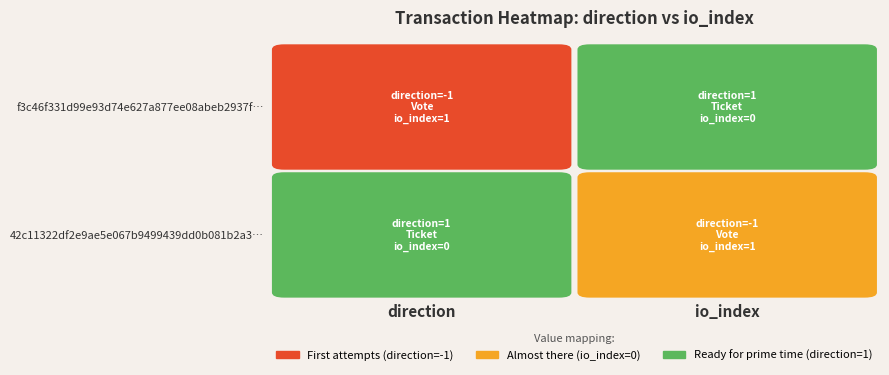

Reading left to right, extract all data points from this chart.

f3c46f331d99e93d74e627a877ee08abeb2937f: -1	1
42c11322df2e9ae5e067b9499439dd0b081b2a3: 1	0